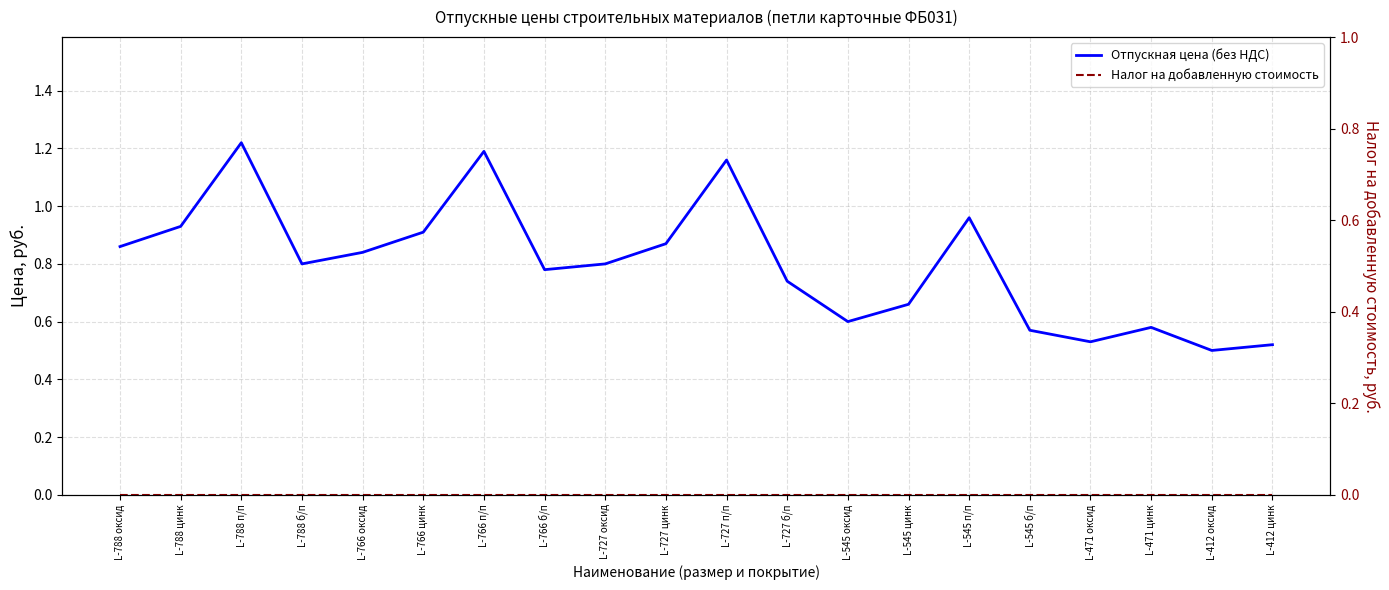

True or false: Налог на добавленную стоимость and Отпускная цена (без НДС) cross at least once.

False